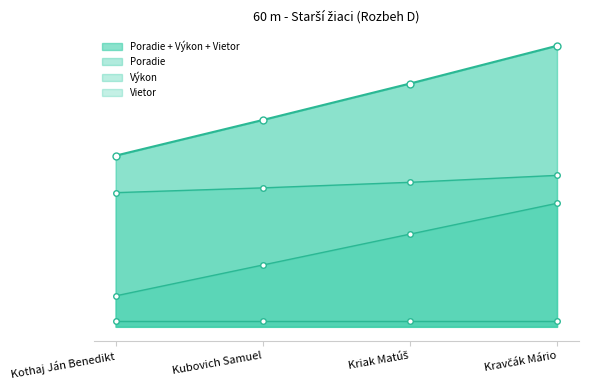

Which has a higher value, Kothaj Ján Benedikt or Kravčák Mário?

Kravčák Mário